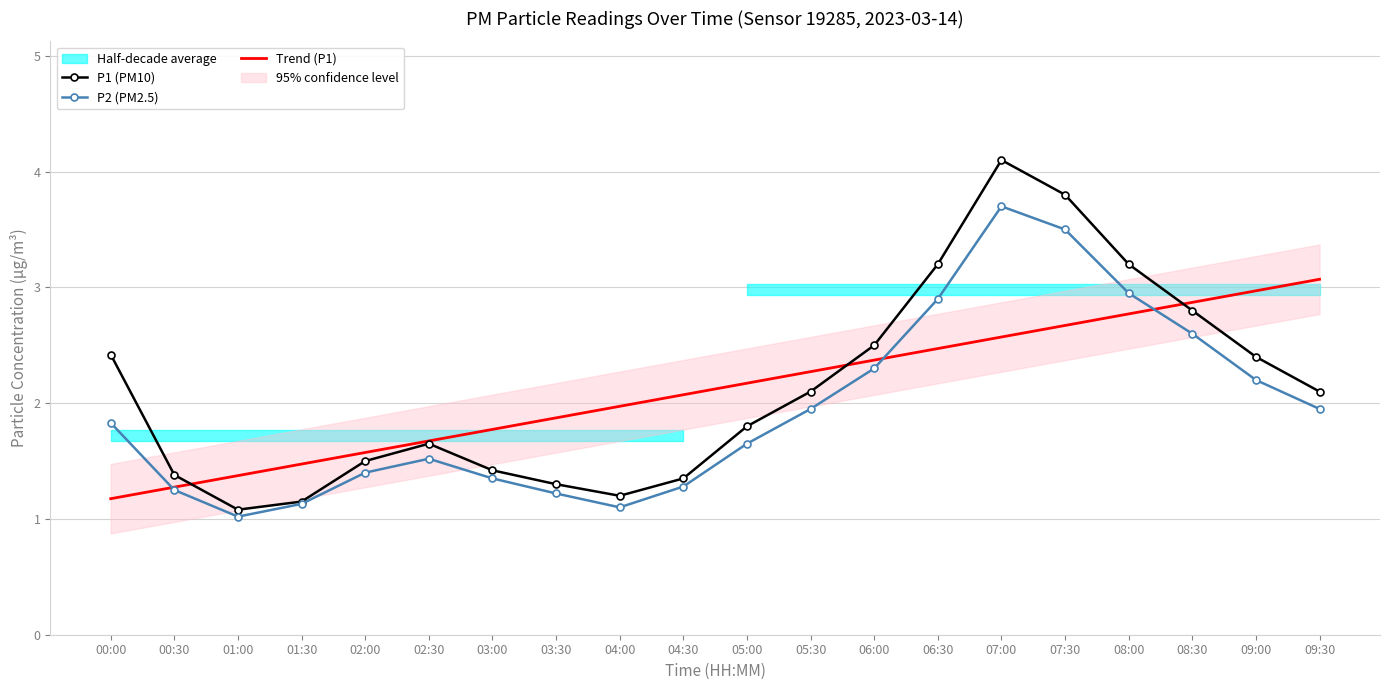

What is the label of the 18th point from the right?

01:00